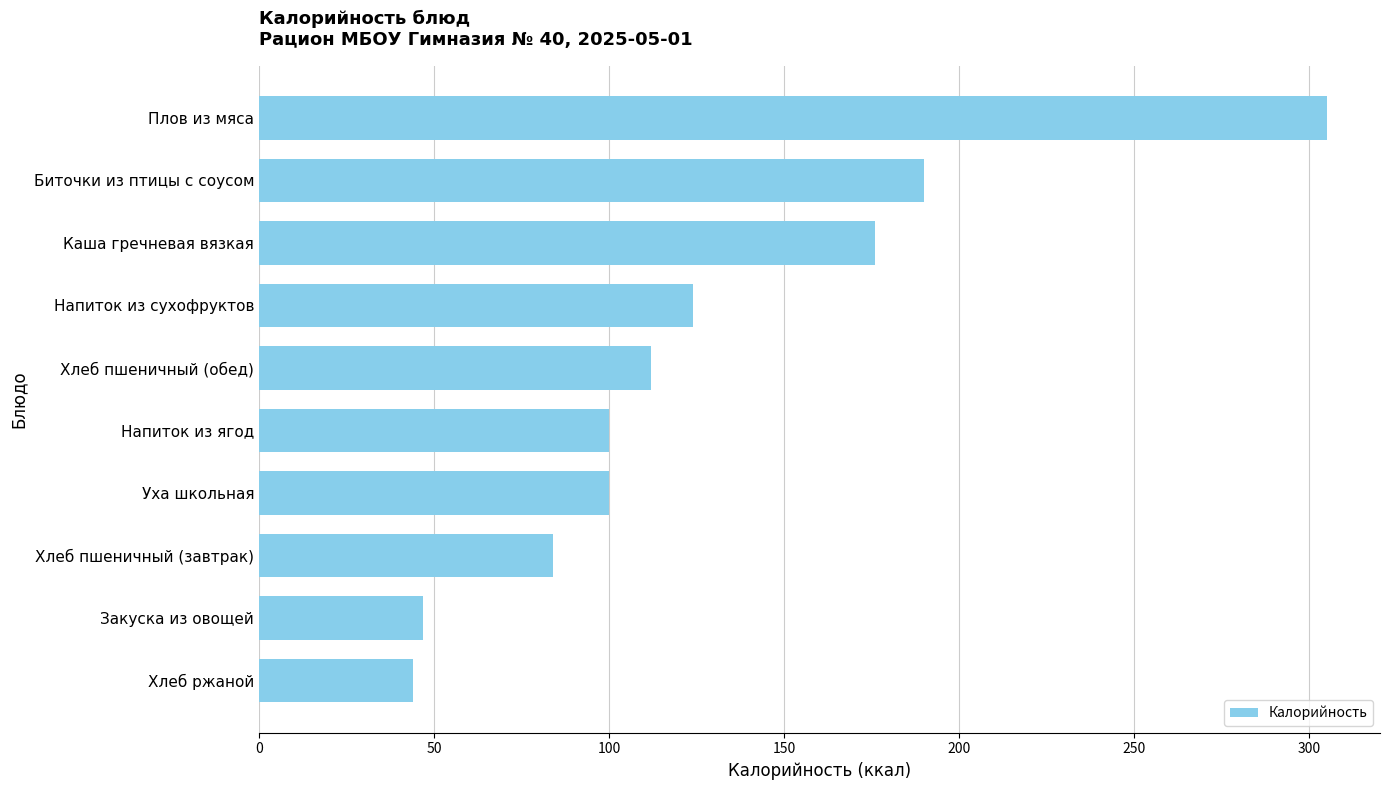

The value at Плов из мяса is 535. True or false?

False